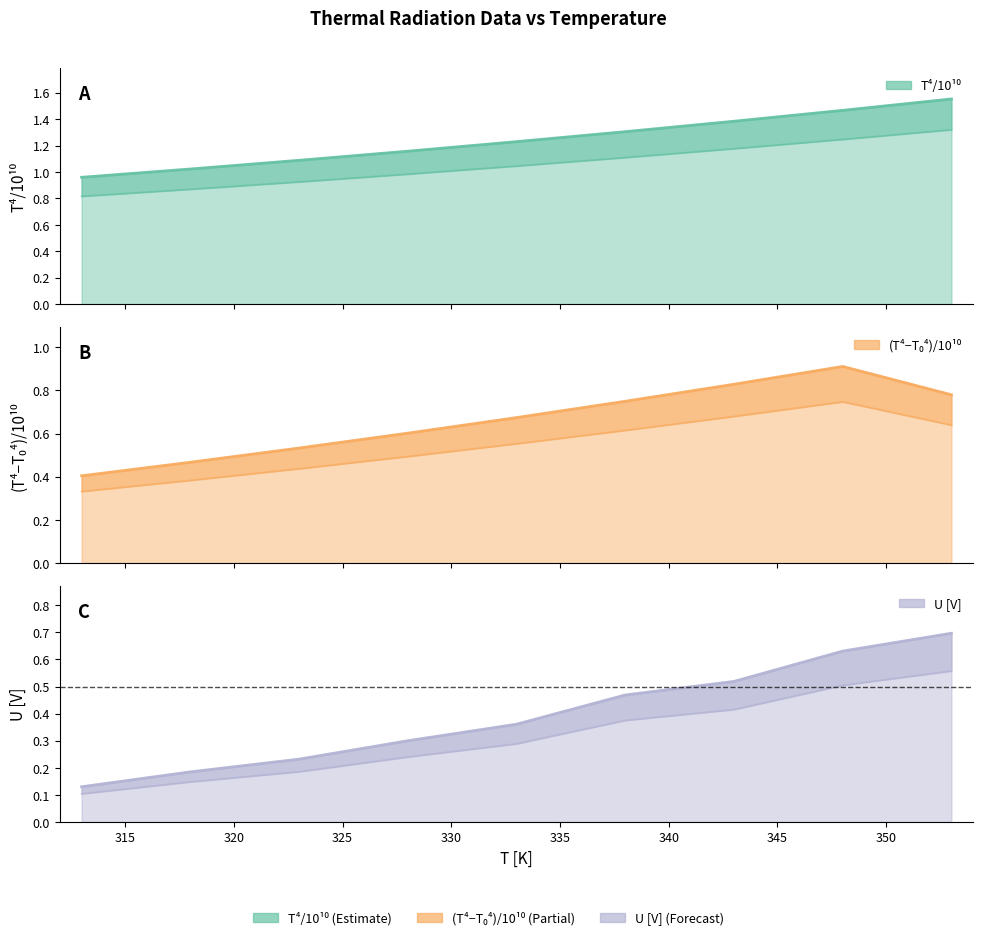

What is the maximum value shown in the chart?

1.6